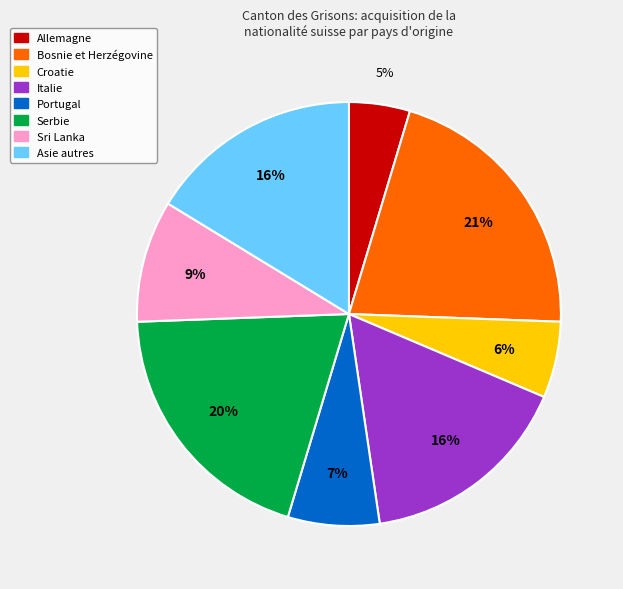

Which slice is the smallest?

Allemagne